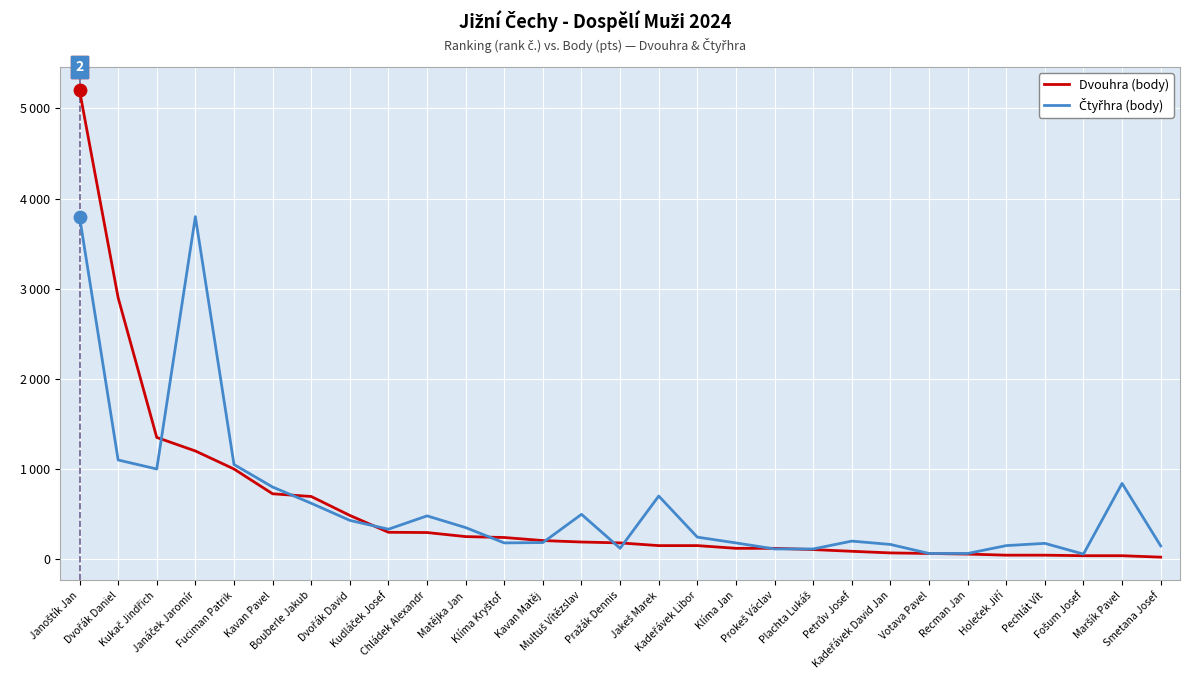

At which category is the sum across all series the highest?

Janoštík Jan